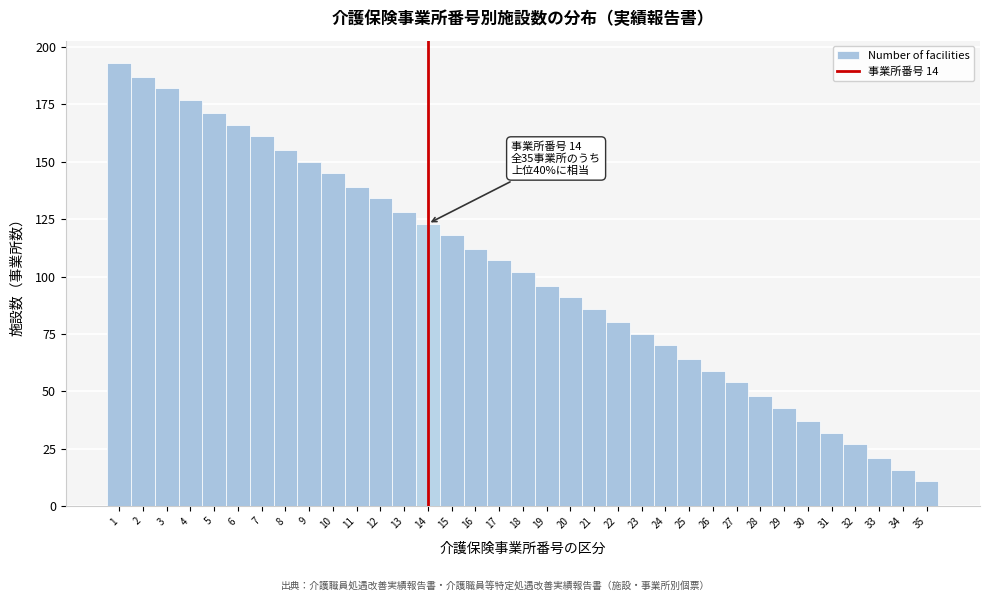

True or false: the data shows 34 at 21.

False